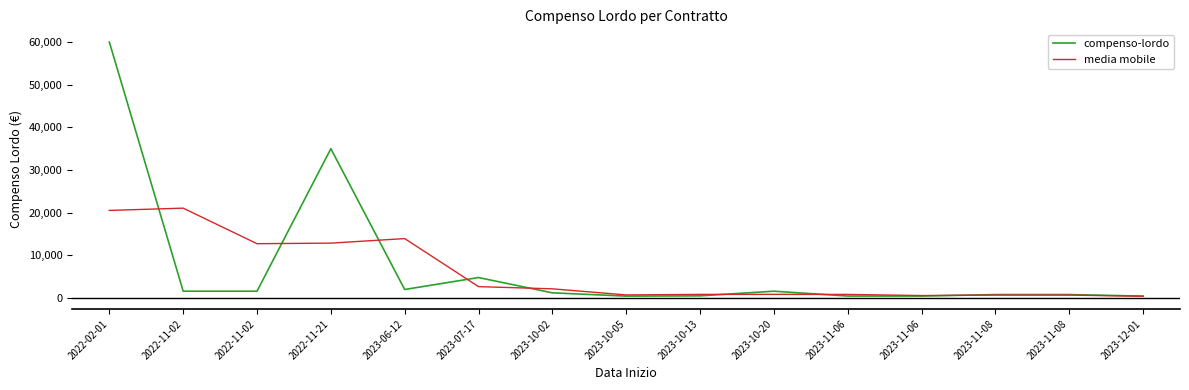

Does the chart display data point markers on the line(s)?

No